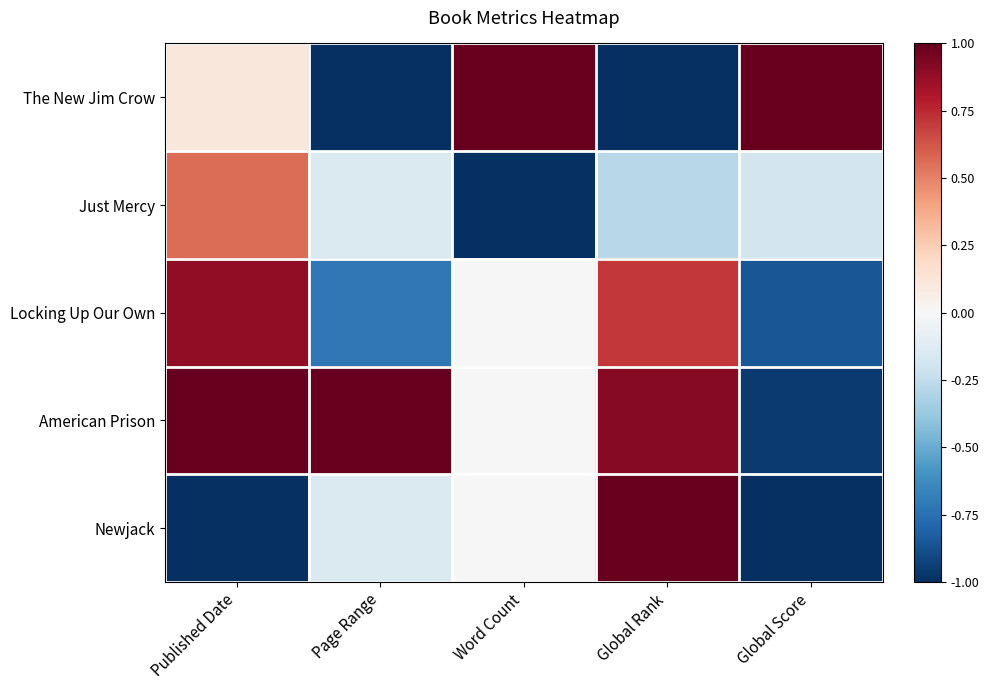

What is the difference between the maximum and minimum values in the Newjack series?

2.0